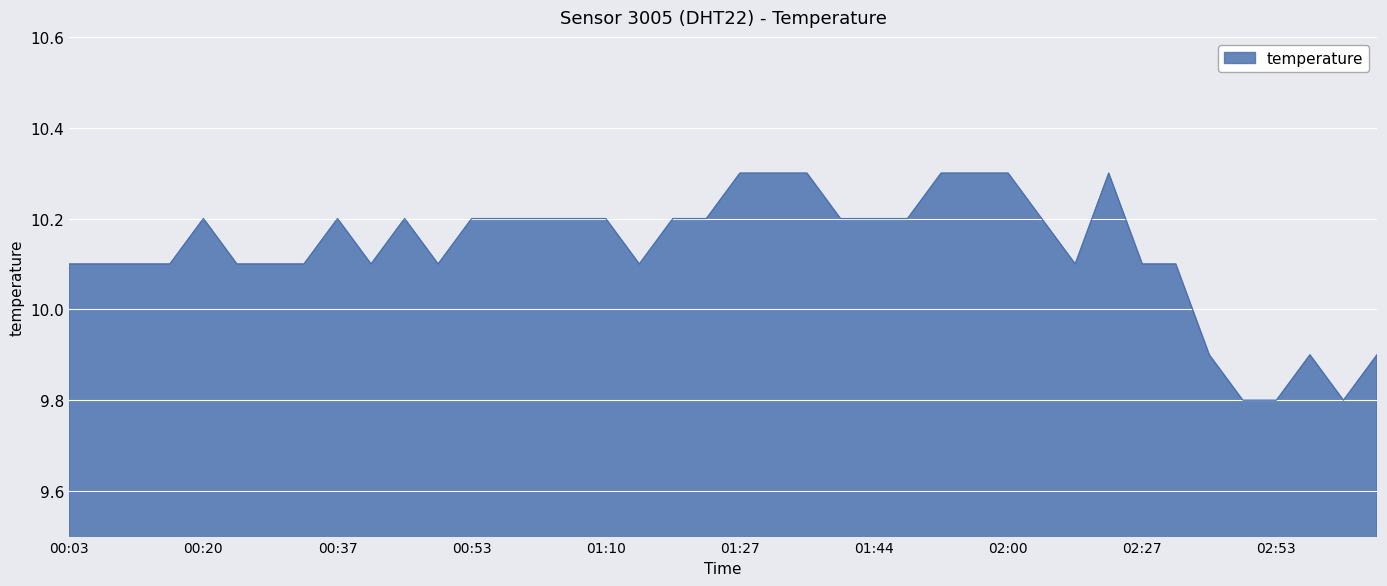

What is the smallest value displayed?

9.8